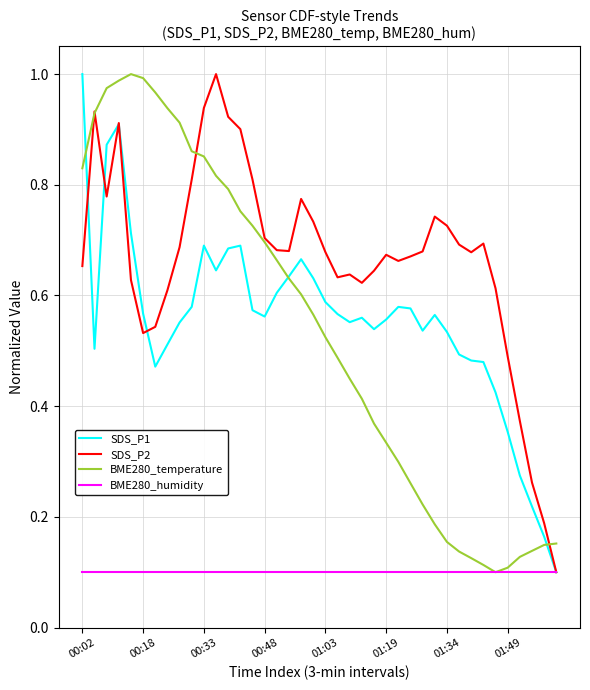

Which series has the largest total across all categories?

SDS_P2